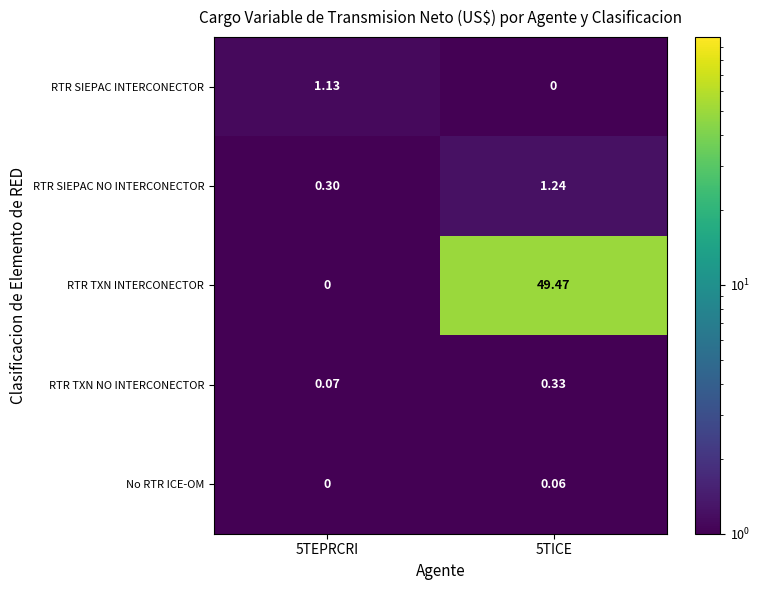

Which series has the largest range (max minus min)?

RTR TXN INTERCONECTOR